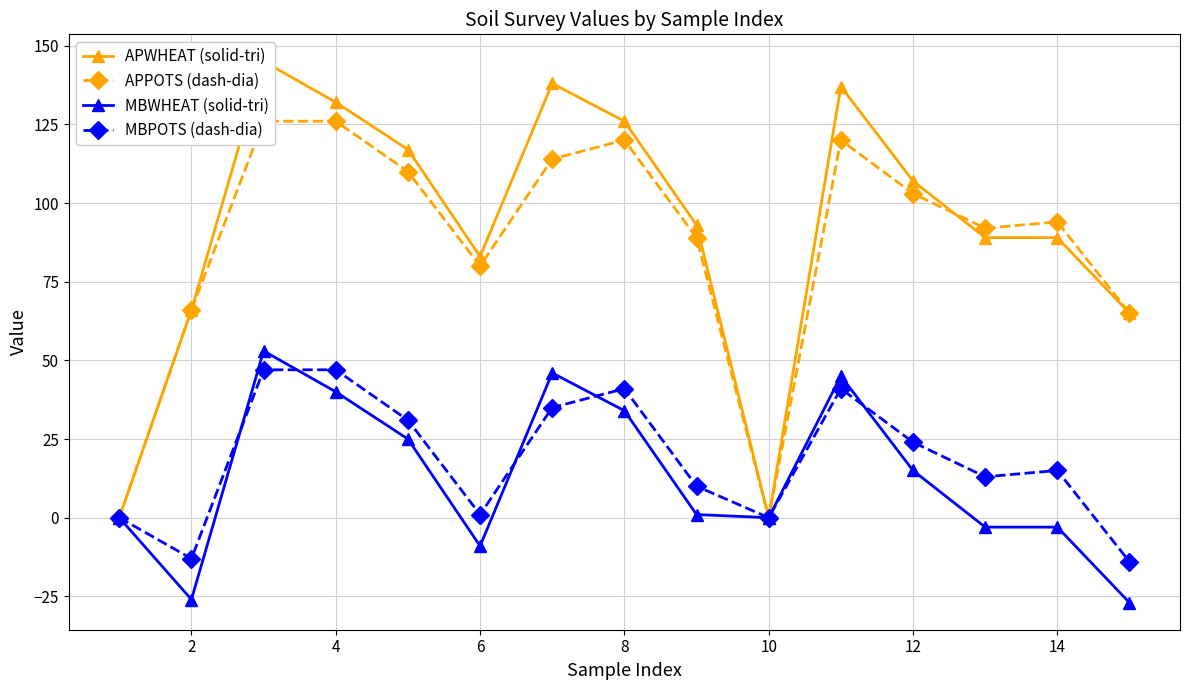

How many intersections are there between APPOTS (dash-dia) and APWHEAT (solid-tri)?

1